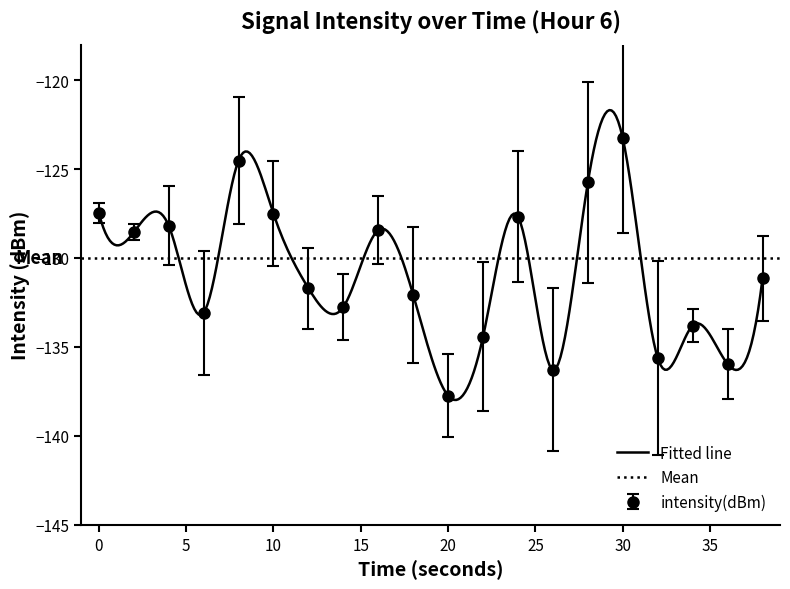

What is the sum of all values?

-2616.0